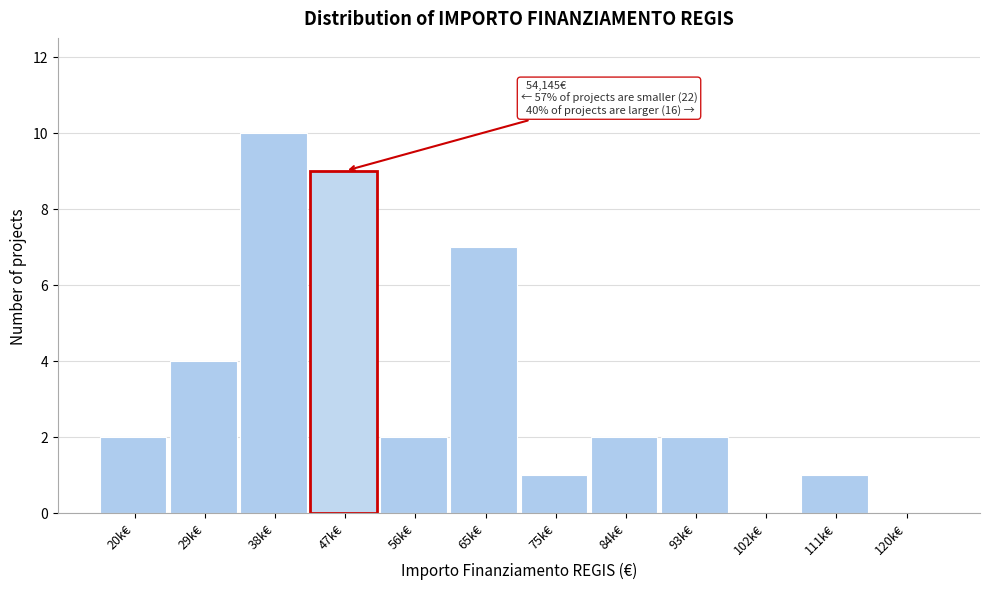

Reading left to right, list all the values displayed in this chart.

20k€=2	29k€=4	38k€=10	47k€=9	56k€=2	65k€=7	75k€=1	84k€=2	93k€=2	102k€=0	111k€=1	120k€=0